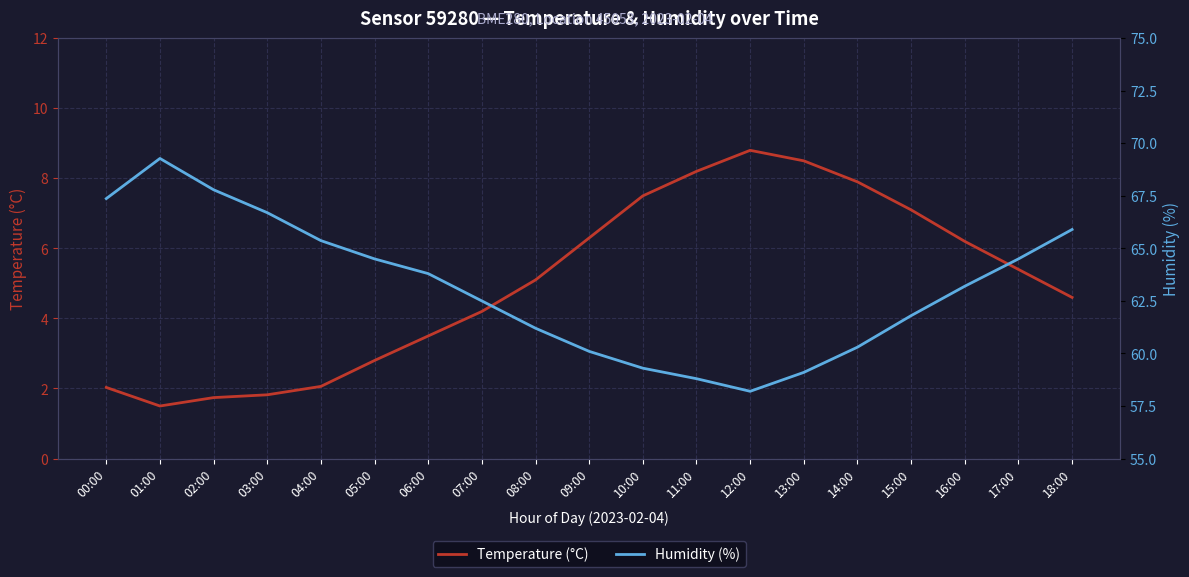

True or false: Temperature (°C) has a value of 4.2 at 07:00.

True